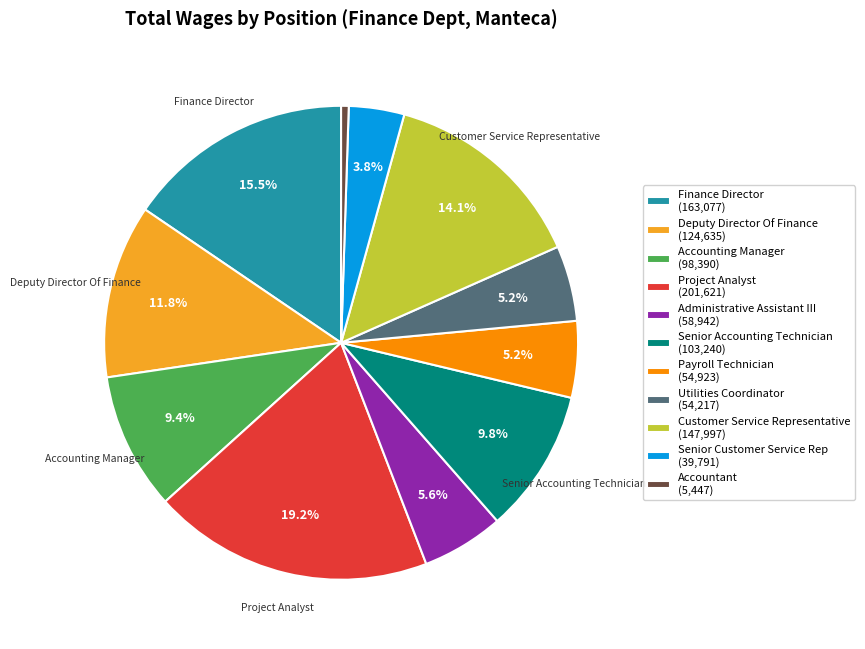

The Utilities Coordinator slice represents 5% of the pie. True or false?

True